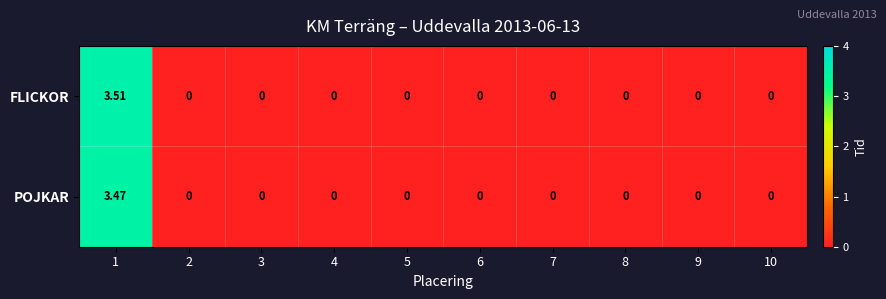

List the series in order of their peak value, lowest first.

POJKAR, FLICKOR